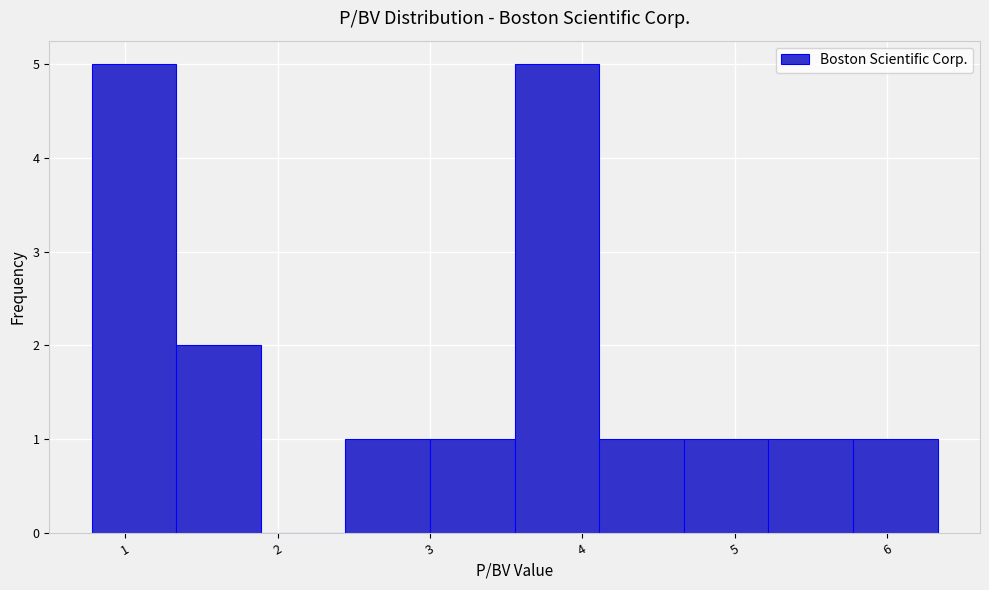

Reading left to right, list every bar in this chart as the range it spans on the x-axis followed by its height. Neither the bar edges nor the heights are printed on the chart, so give them approximately, as read against the axes.

0.8 to 1.3: 5
1.3 to 1.9: 2
1.9 to 2.4: 0
2.4 to 3.0: 1
3.0 to 3.6: 1
3.6 to 4.1: 5
4.1 to 4.7: 1
4.7 to 5.2: 1
5.2 to 5.8: 1
5.8 to 6.3: 1